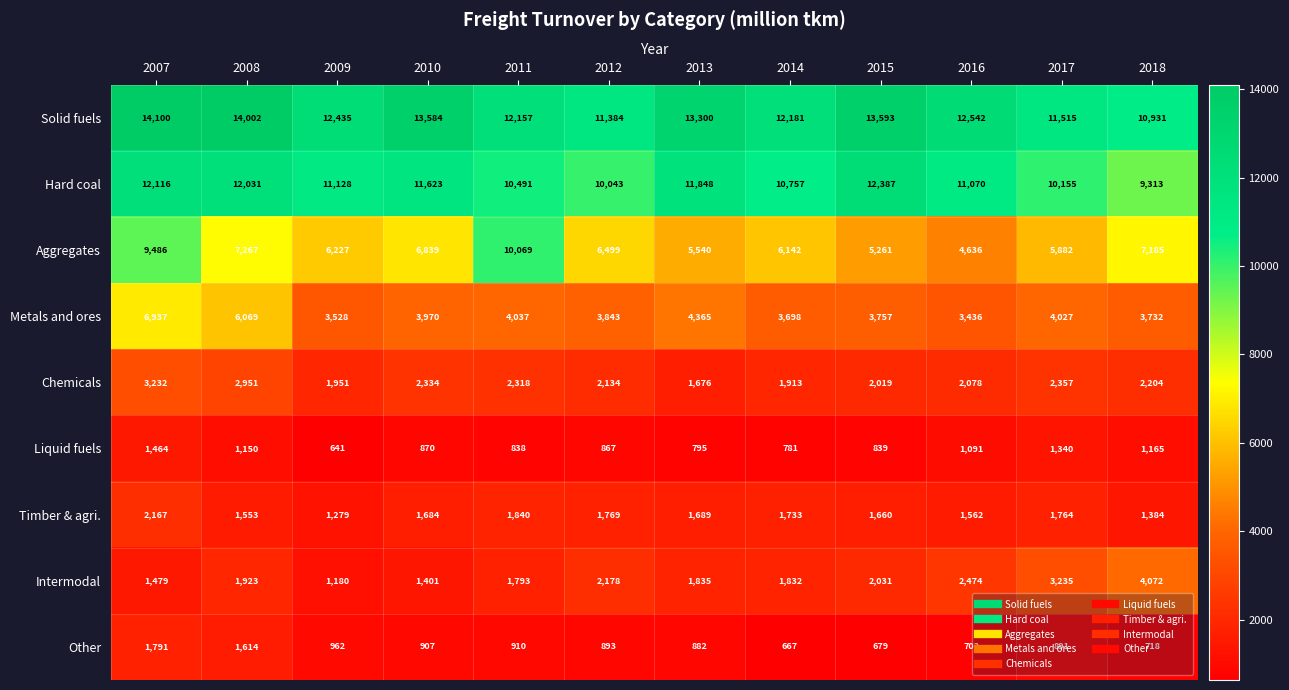

What is the maximum value shown in the chart?

14100